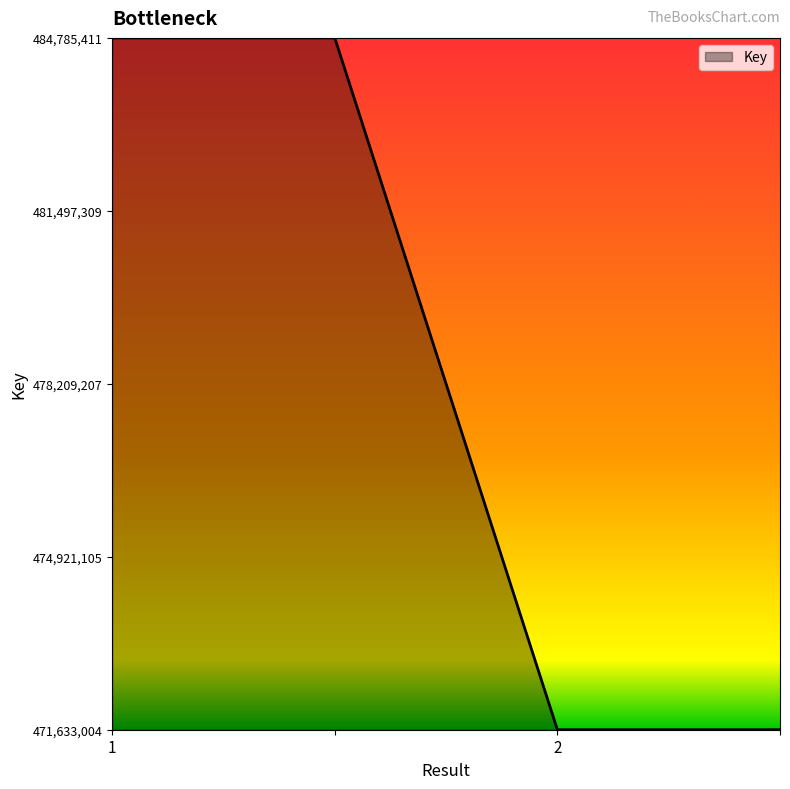

Does the chart display data point markers on the line(s)?

No